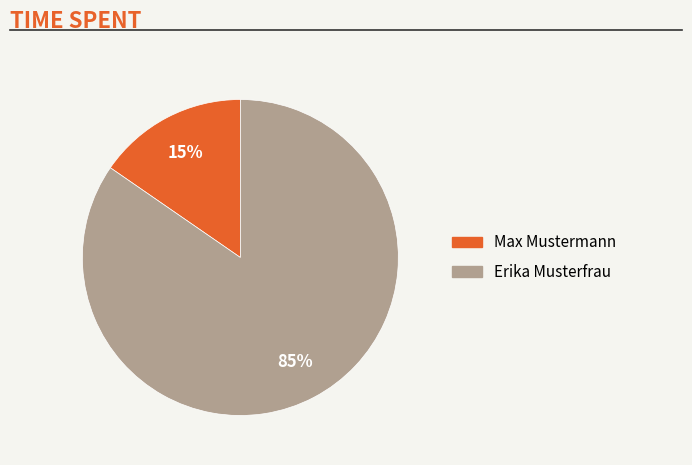

Combined, do Max Mustermann and Erika Musterfrau account for over 50%?

Yes